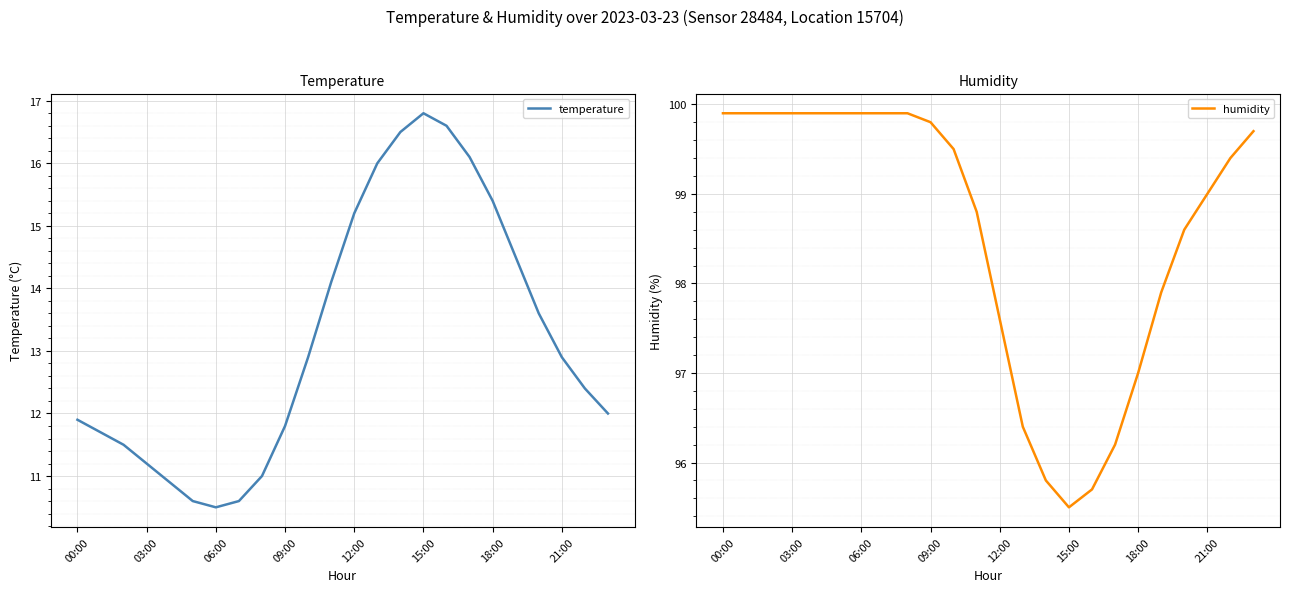

True or false: humidity and temperature cross at least once.

False